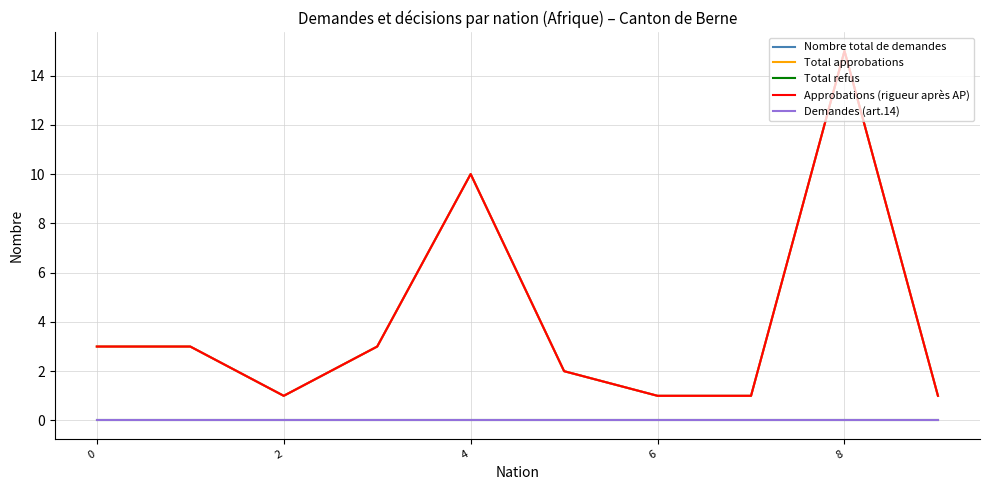

Does the chart display data point markers on the line(s)?

No